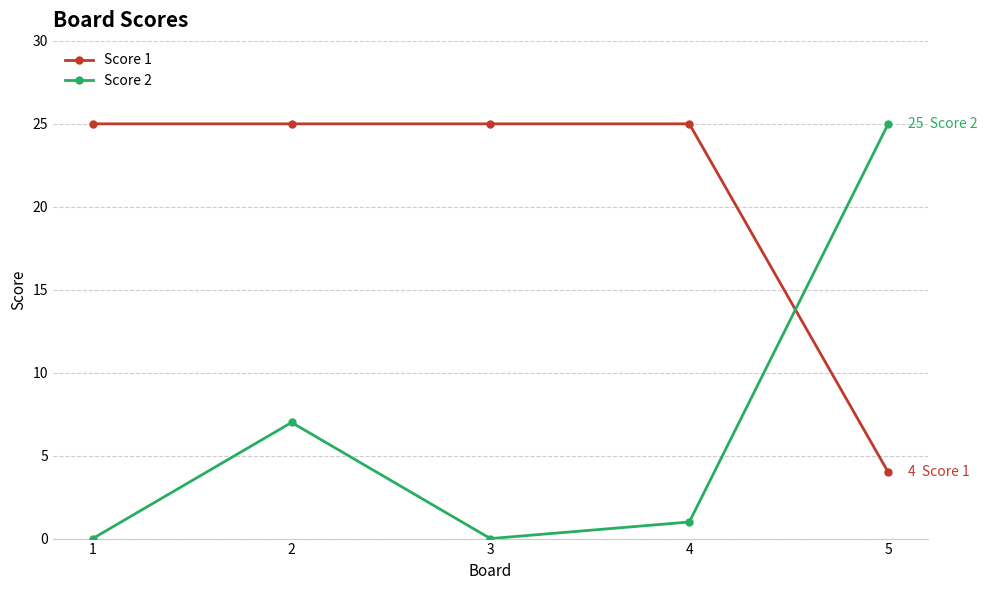

Count the number of categories in the chart.

5